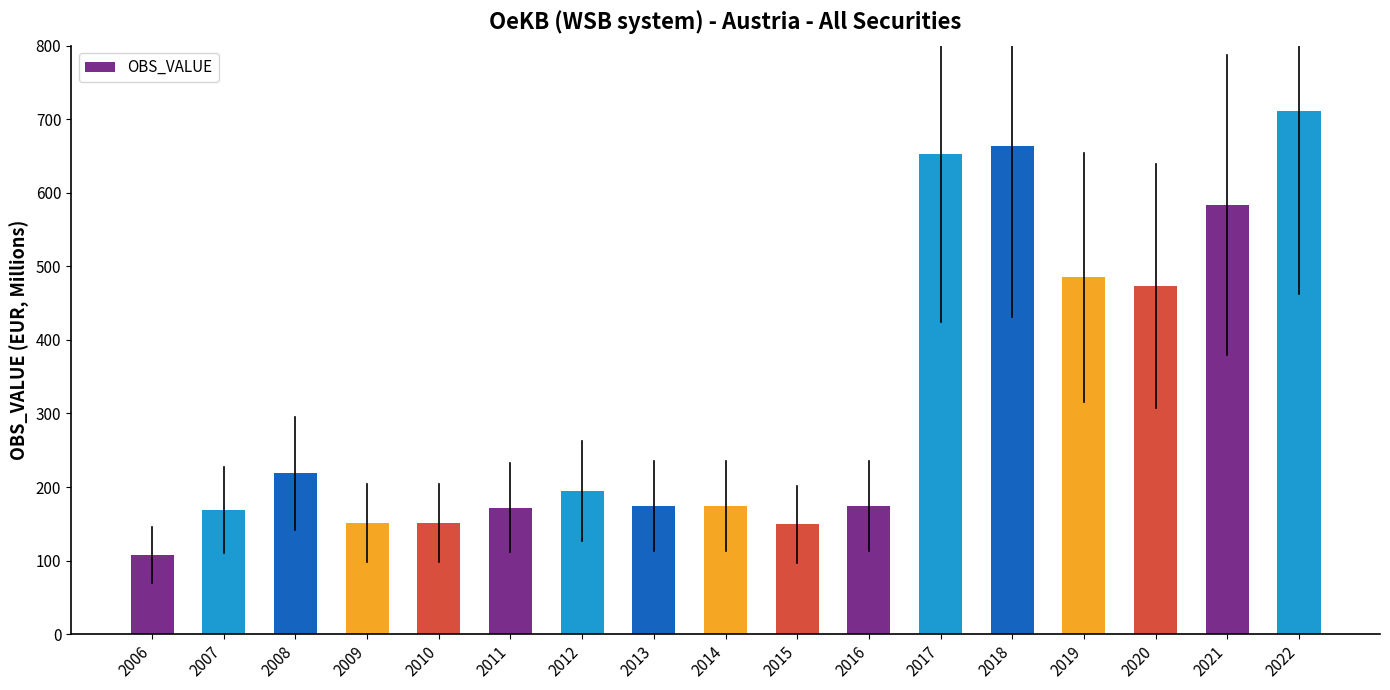

What is the average value?

318.1